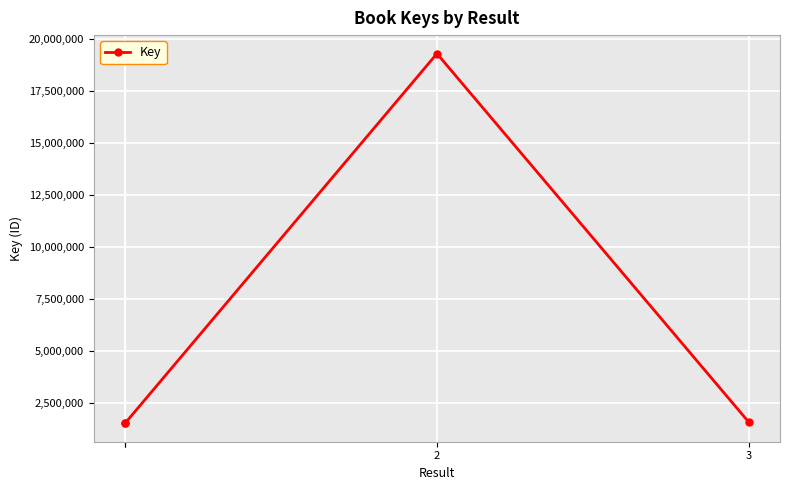

True or false: the data shows 1564481 at 3.

True